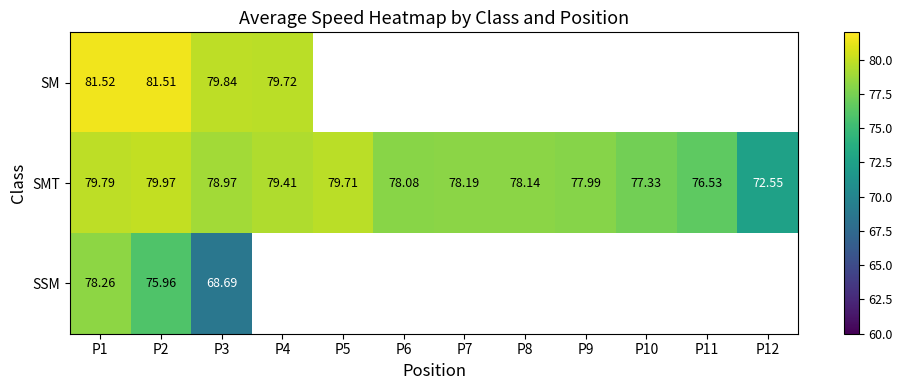

What is the average value of the SMT series?

78.1